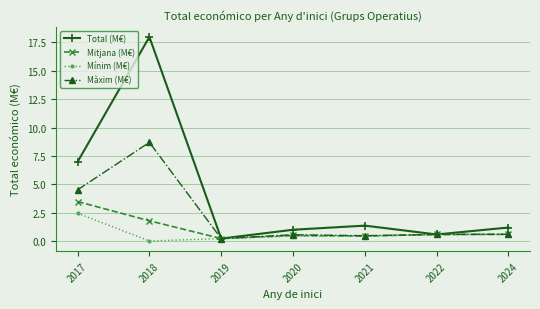

Between 2018 and 2019, which series saw the biggest shift?

Total (M€)